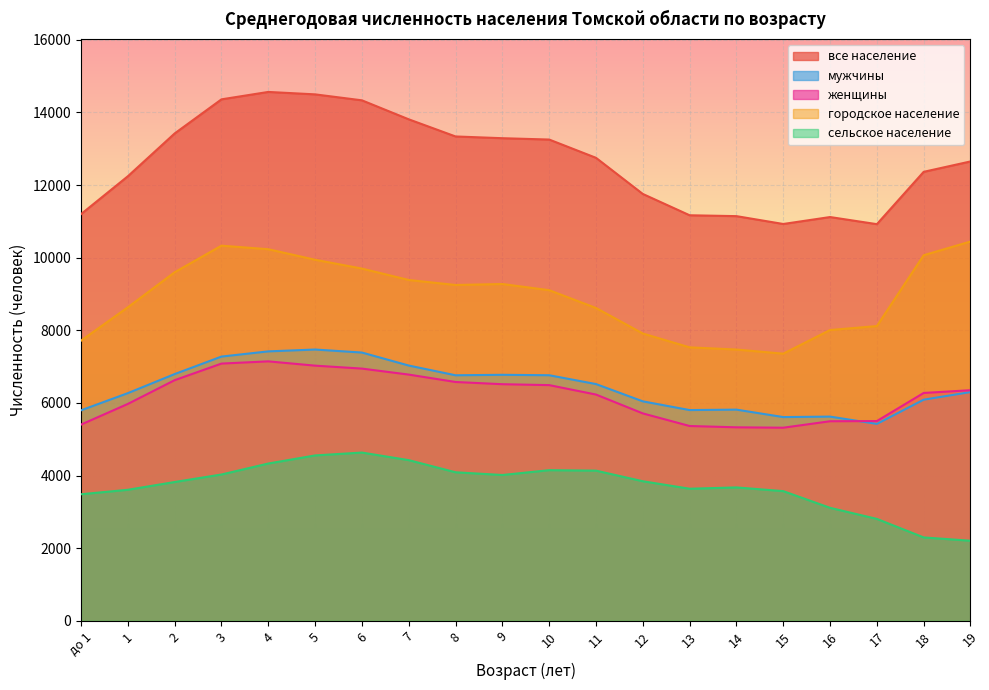

Reading right to left, extract all data points from this chart.

все население: 19=12649	18=12363	17=10922	16=11118	15=10927	14=11143	13=11167	12=11754	11=12749	10=13252	9=13289	8=13337	7=13809	6=14332	5=14496	4=14563	3=14359	2=13420	1=12241	до 1=11199
мужчины: 19=6299	18=6089	17=5422	16=5623	15=5610	14=5815	13=5803	12=6043	11=6519	10=6762	9=6774	8=6761	7=7029	6=7387	5=7470	4=7419	3=7276	2=6794	1=6269	до 1=5796
женщины: 19=6350	18=6274	17=5500	16=5495	15=5317	14=5328	13=5364	12=5711	11=6230	10=6490	9=6515	8=6576	7=6780	6=6945	5=7026	4=7144	3=7083	2=6626	1=5972	до 1=5403
городское население: 19=10444	18=10067	17=8116	16=8007	15=7356	14=7470	13=7530	12=7911	11=8614	10=9104	9=9274	8=9247	7=9385	6=9699	5=9942	4=10232	3=10330	2=9598	1=8633	до 1=7714
сельское население: 19=2205	18=2296	17=2806	16=3111	15=3571	14=3673	13=3637	12=3843	11=4135	10=4148	9=4015	8=4090	7=4424	6=4633	5=4554	4=4331	3=4029	2=3822	1=3608	до 1=3485